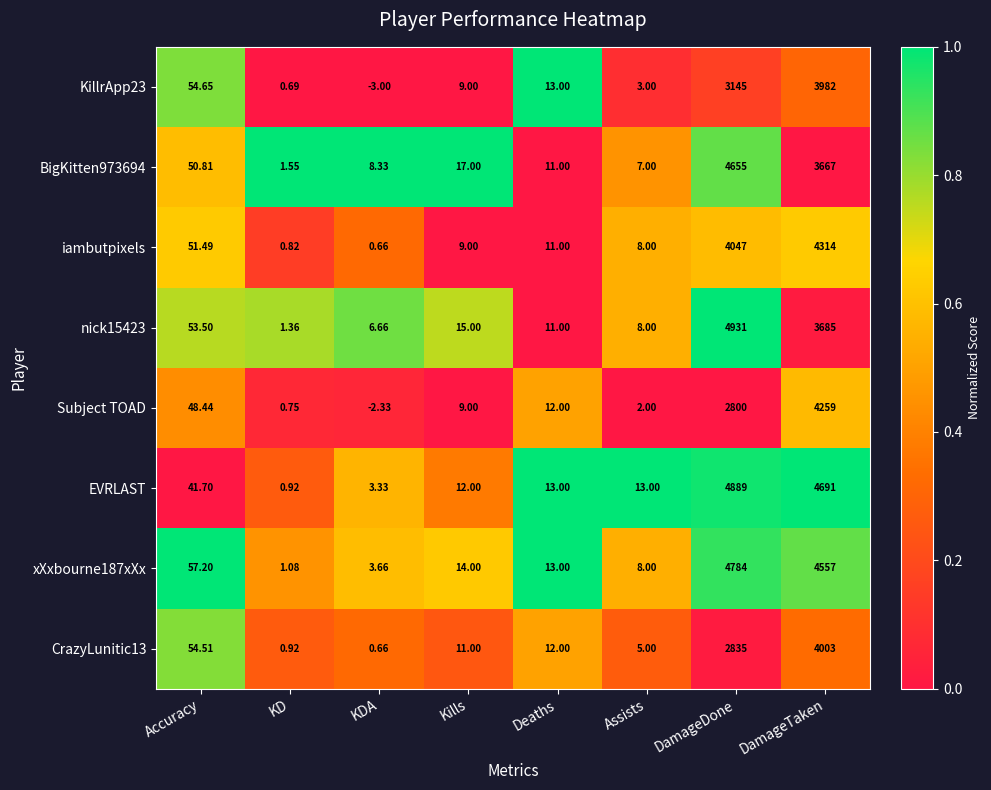

Where is CrazyLunitic13 nearest to the value 2001?

DamageDone